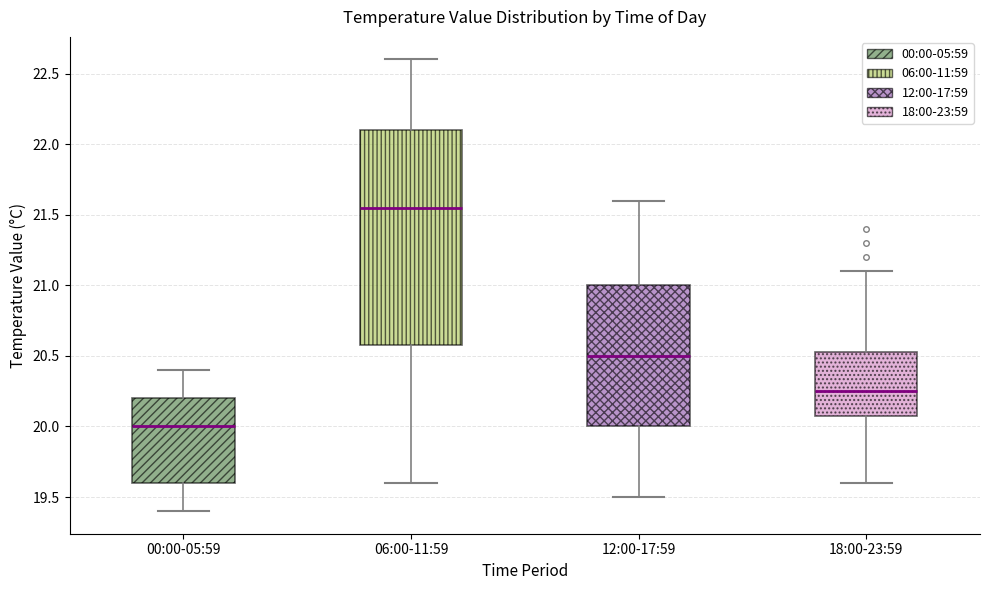

Reading left to right, transcribe this box plot: for each box, give where its median line is, the range the box spans, and where its two whiskers end, as read against the y-axis. The values are not printed on the chart, so give them approximately, as read against the axis.

00:00-05:59: median 20.00, box 19.60 to 20.20, whiskers 19.40 to 20.40
06:00-11:59: median 21.55, box 20.60 to 22.10, whiskers 19.60 to 22.60
12:00-17:59: median 20.50, box 20.00 to 21.00, whiskers 19.50 to 21.60
18:00-23:59: median 20.25, box 20.10 to 20.55, whiskers 19.60 to 21.10